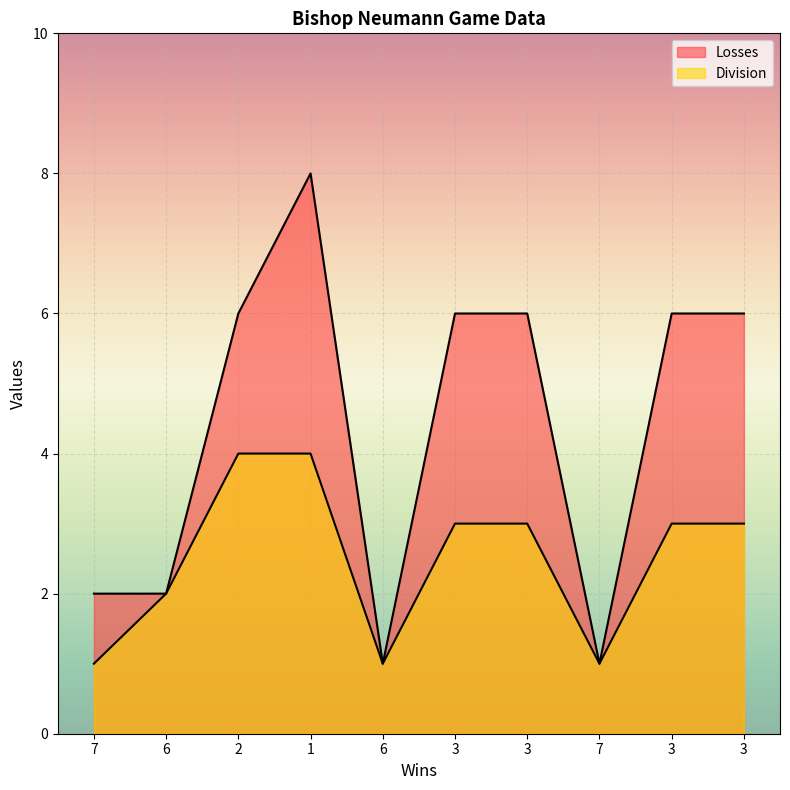

At which label is Division closest to 2?

6